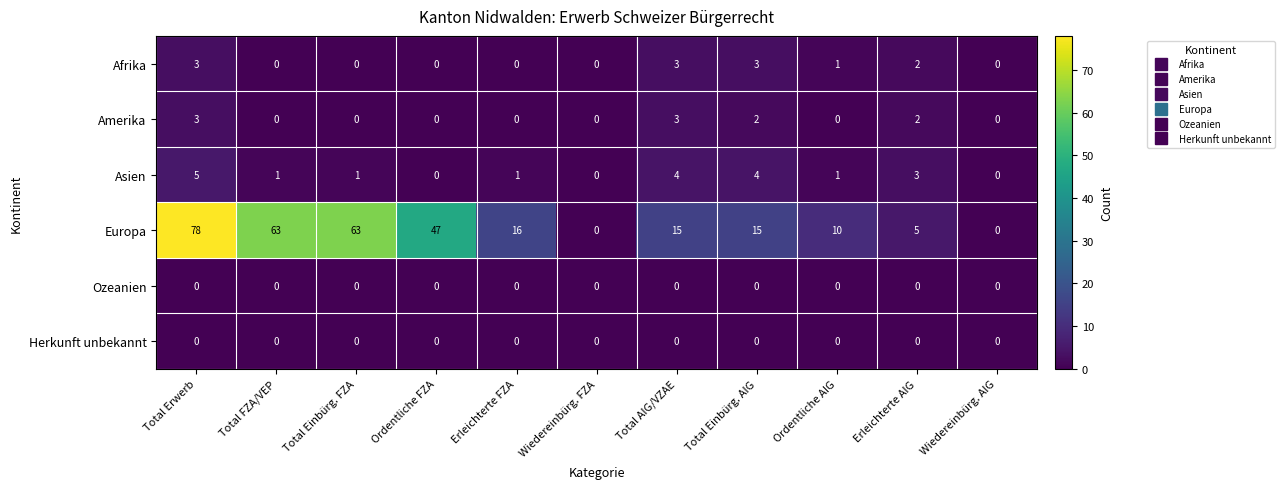

What is the difference between the second highest and minimum values in the Amerika series?

3